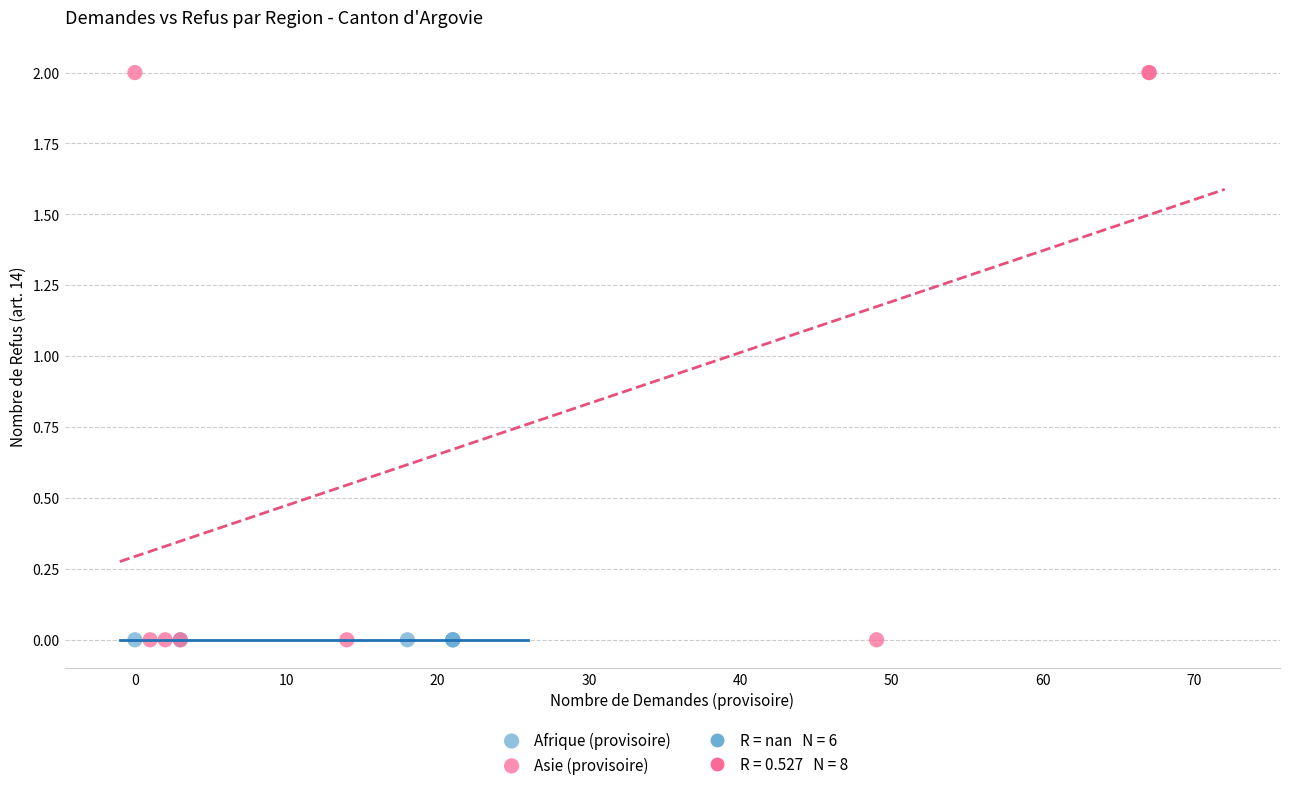

Which series contains the highest Y value?

Asie (provisoire)